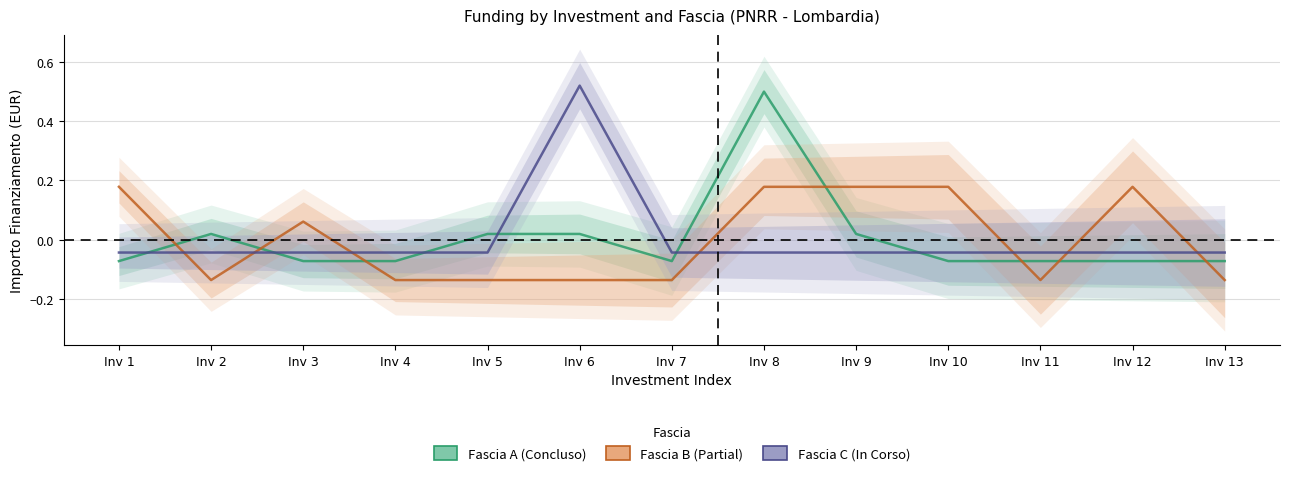

Does the chart display data point markers on the line(s)?

No